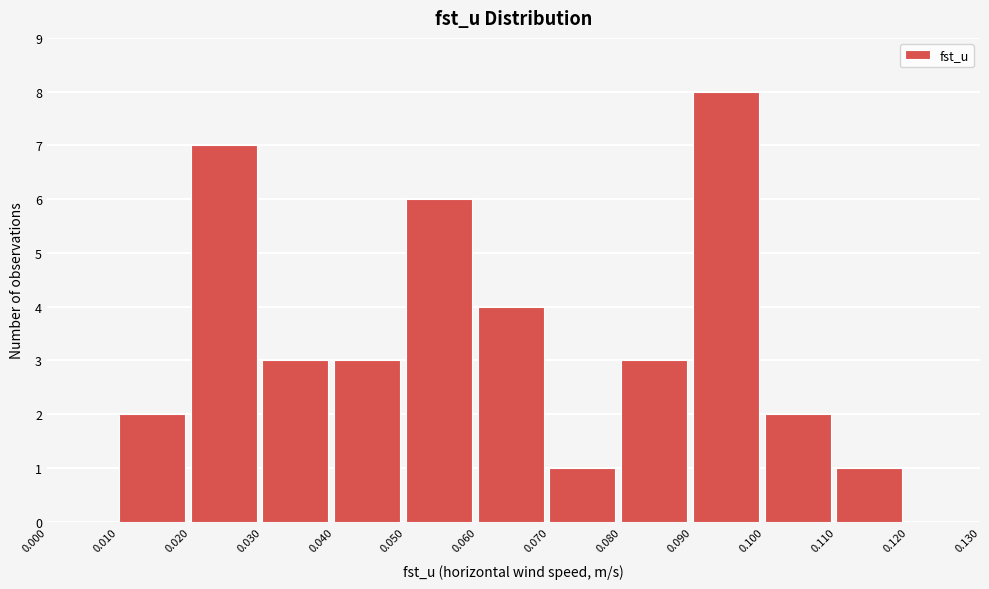

Over which range of the x-axis is the bar tallest?

0.090 to 0.100